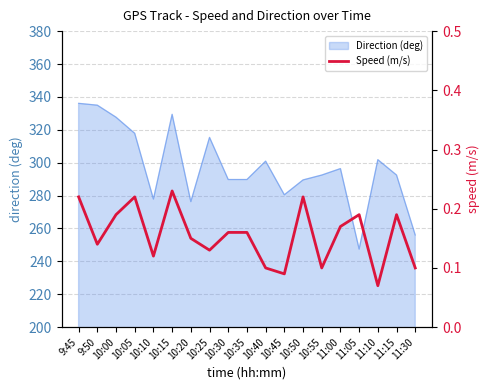

The Direction (deg) series shows 289.8 at 10:35. True or false?

True